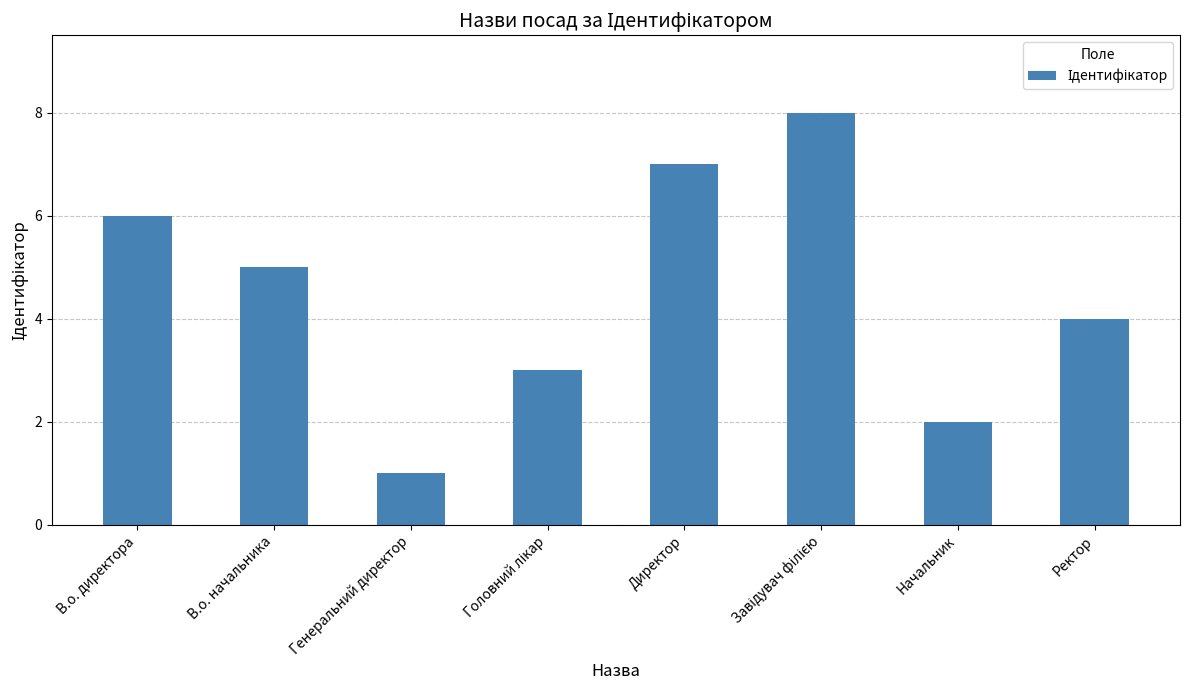

True or false: the data shows 0 at Генеральний директор.

False